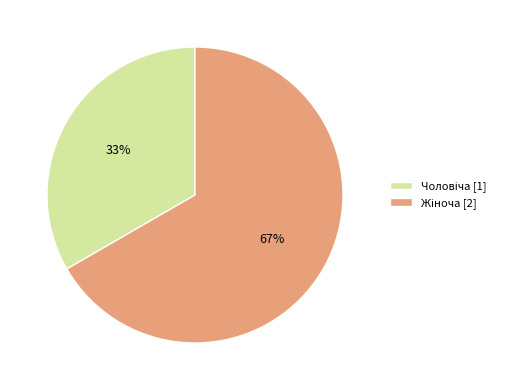

Count the number of slices in the pie.

2